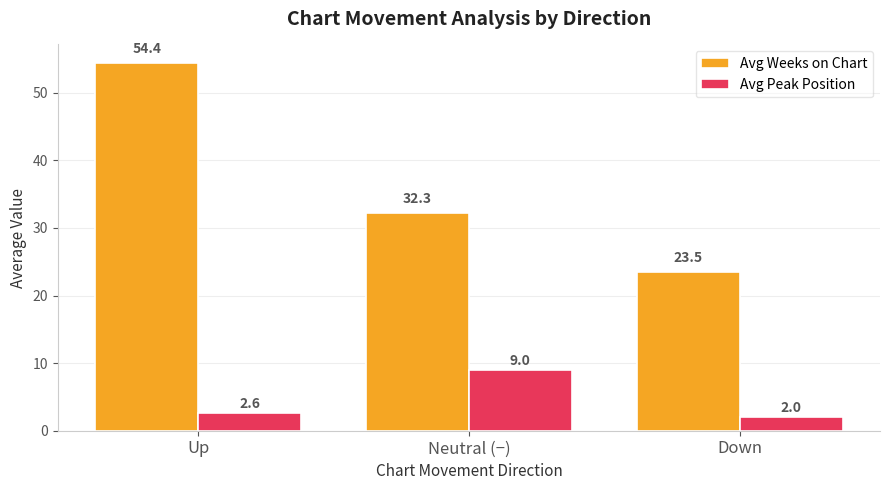

Which series changed the most between Up and Down?

Avg Weeks on Chart